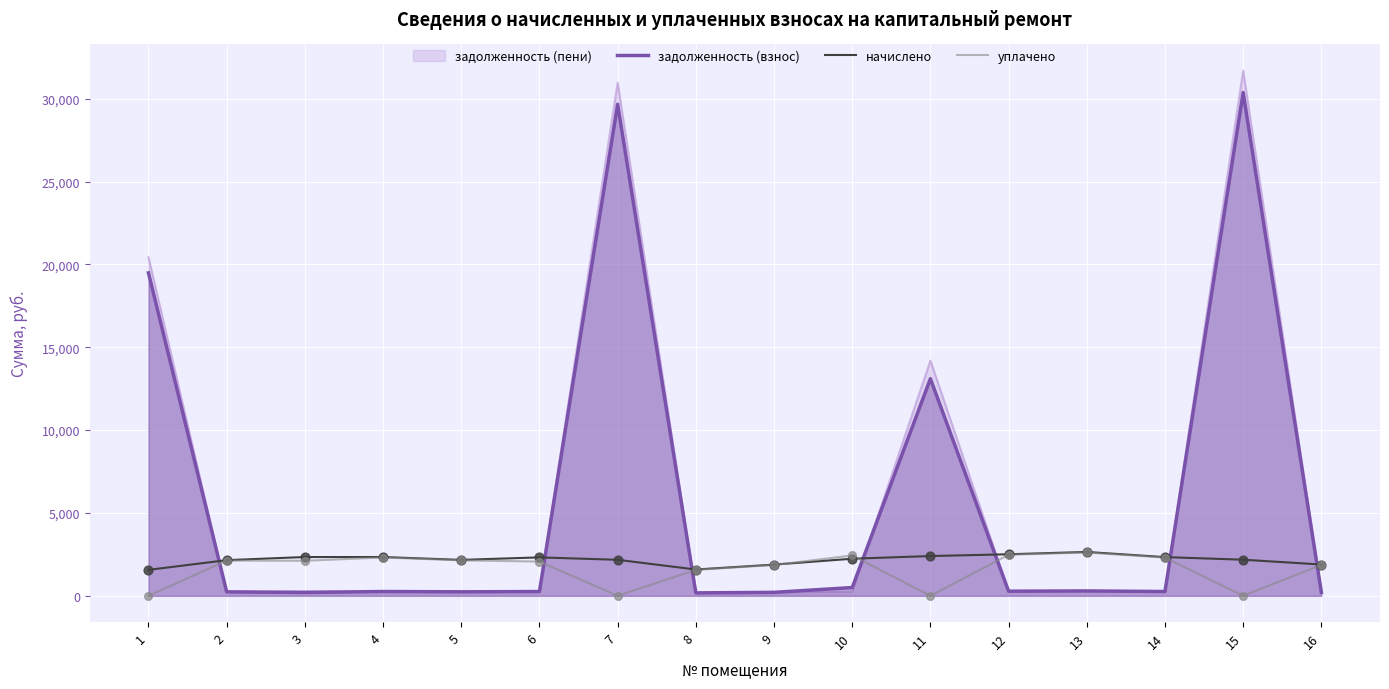

At how many categories does at least one series exceed 15735?

3